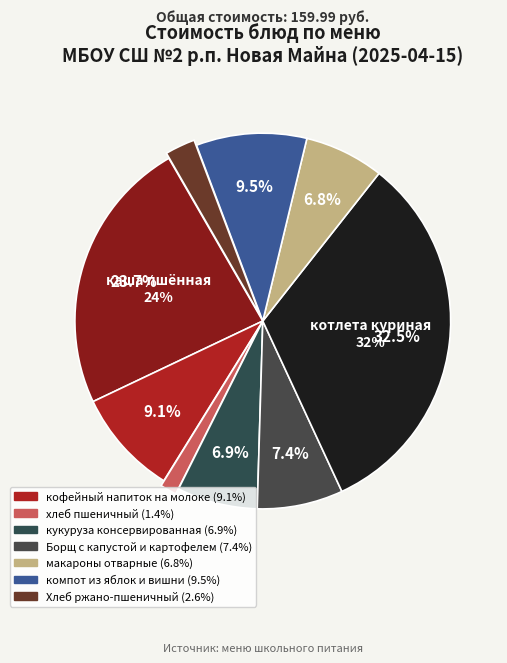

How many segments does this pie chart have?

9